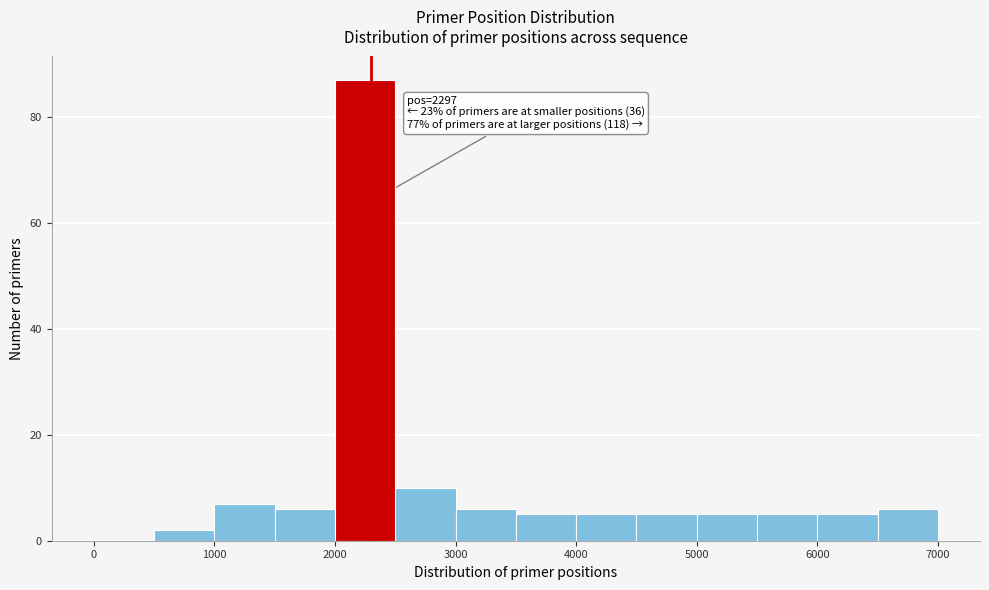

Which range on the x-axis has the tallest bar?

2000 to 2500